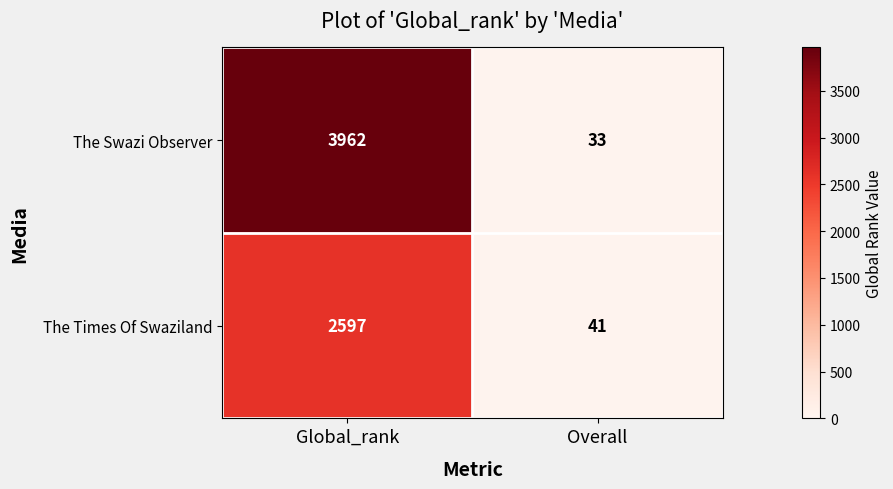

Reading left to right, extract all data points from this chart.

The Swazi Observer: 3962	33
The Times Of Swaziland: 2597	41